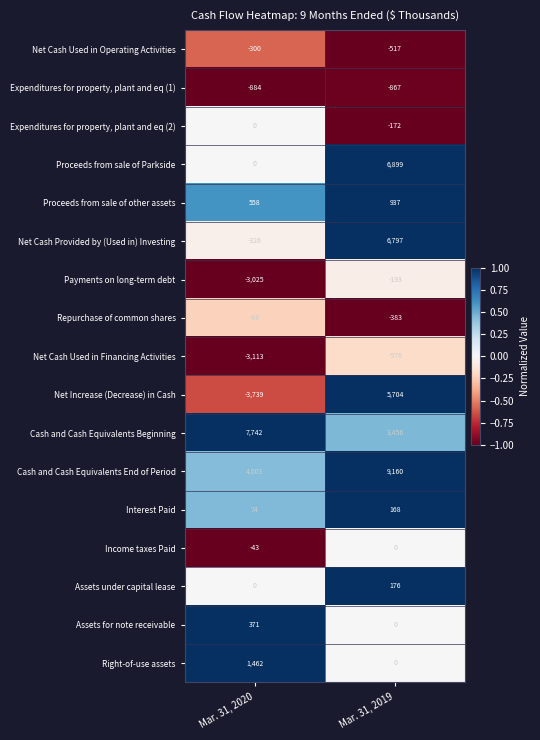

The Right-of-use assets series shows 1462 at Mar. 31, 2020. True or false?

True